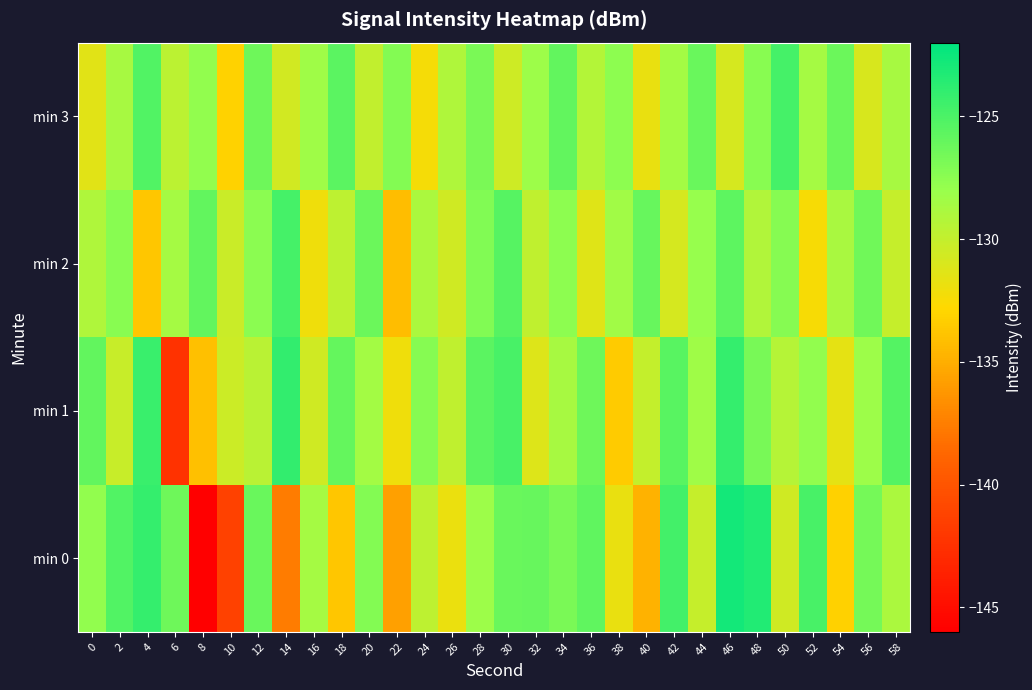

Between 24 and 52, which is larger?

52